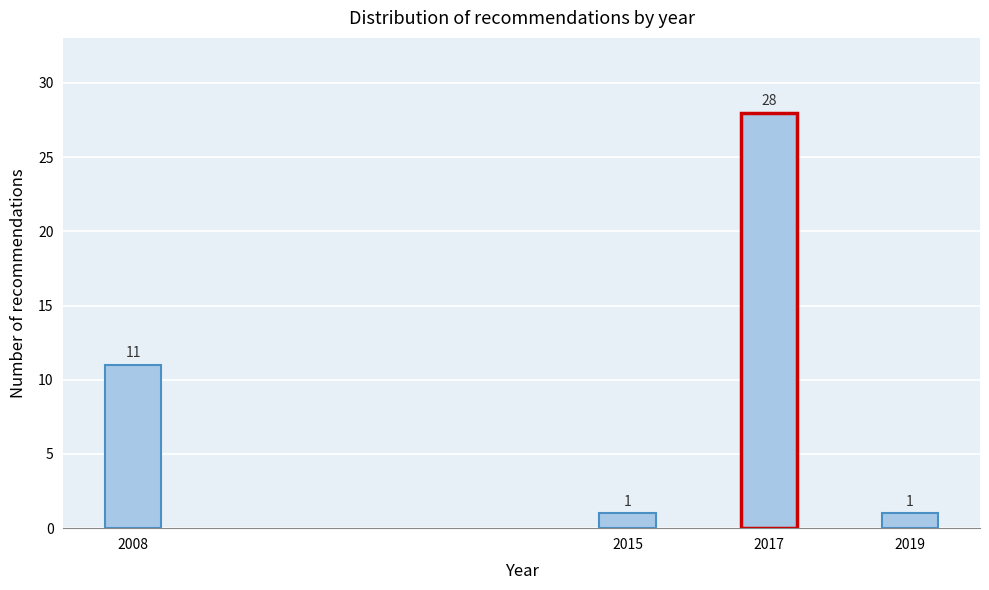

Reading left to right, extract all data points from this chart.

11	1	28	1